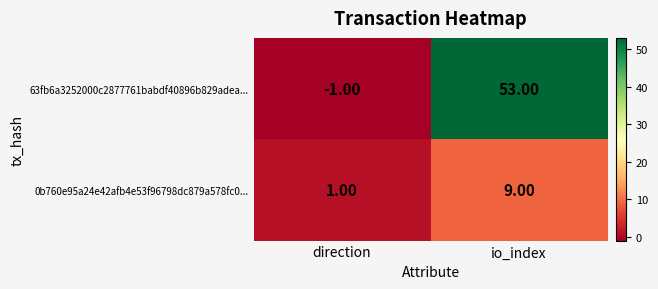

Which series has the largest range (max minus min)?

63fb6a3252000c2877761babdf40896b829adea...